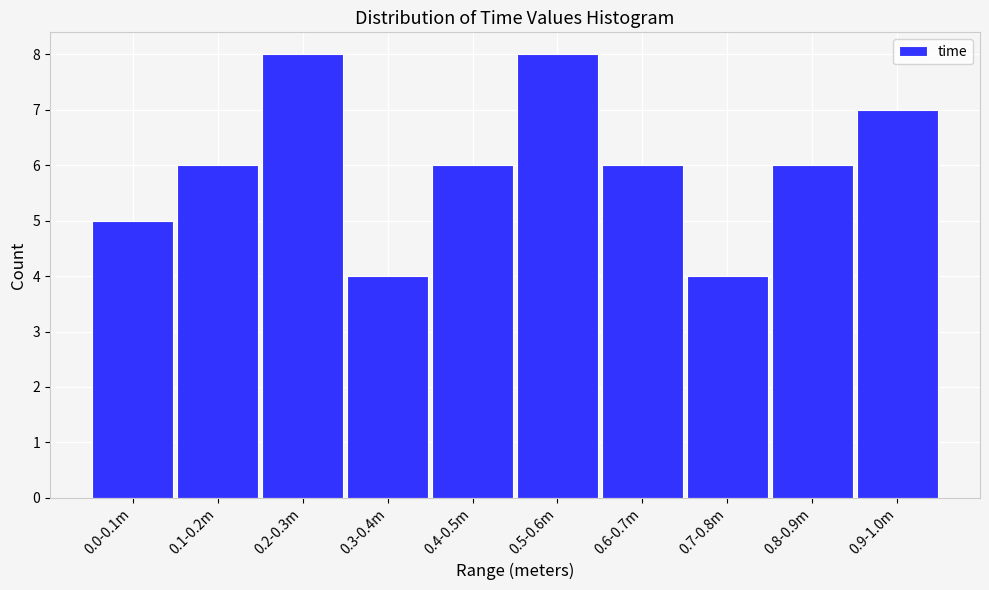

Reading right to left, transcribe all the data shown in this chart.

0.9-1.0m=7	0.8-0.9m=6	0.7-0.8m=4	0.6-0.7m=6	0.5-0.6m=8	0.4-0.5m=6	0.3-0.4m=4	0.2-0.3m=8	0.1-0.2m=6	0.0-0.1m=5